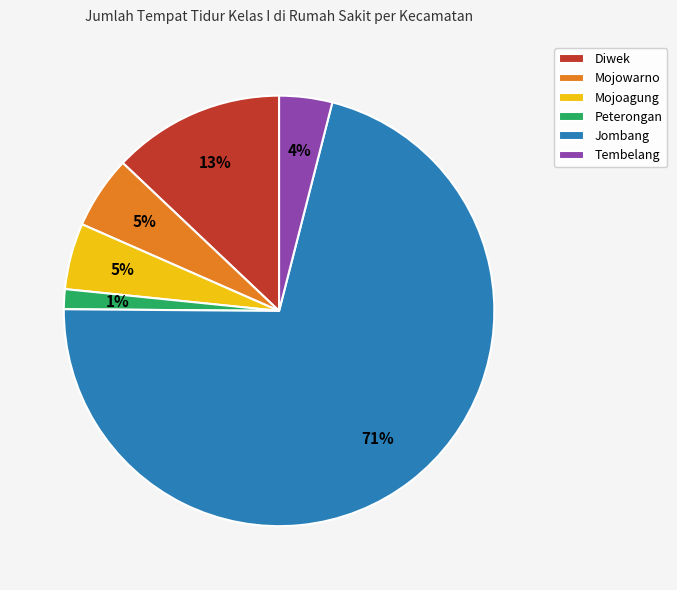

Which has a higher value, Tembelang or Diwek?

Diwek